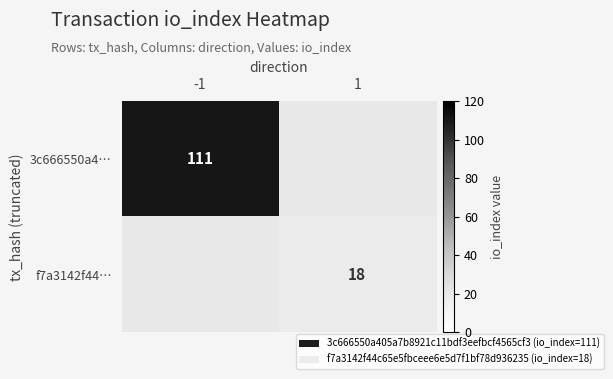

True or false: 3c666550a4… has a value of 158 at -1.

False